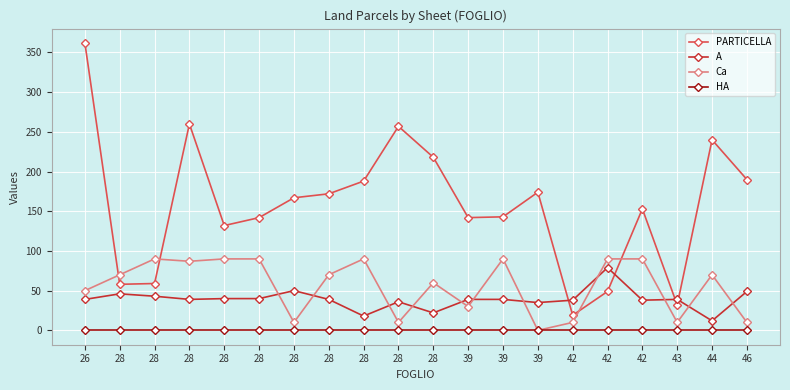

Where do A and Ca first cross each other?

28 and 28